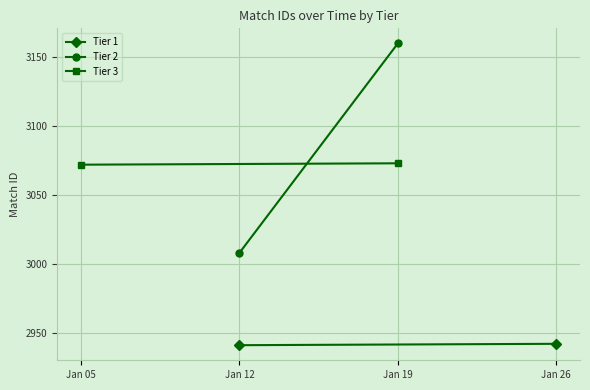

What is the maximum value for Tier 3?

3073